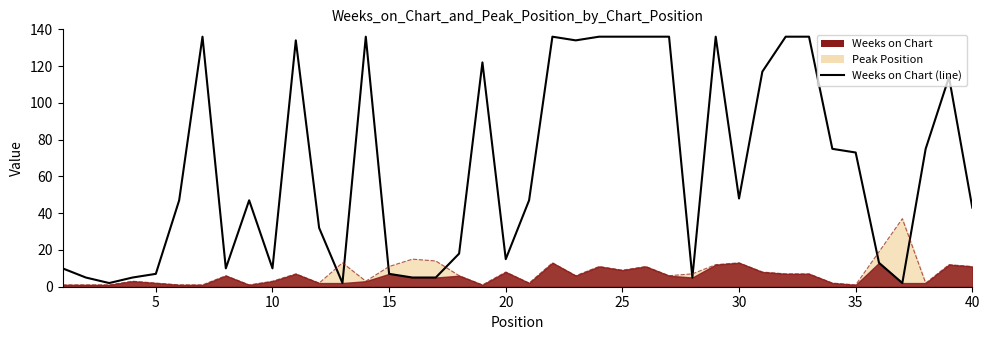

What is the smallest value displayed?

2